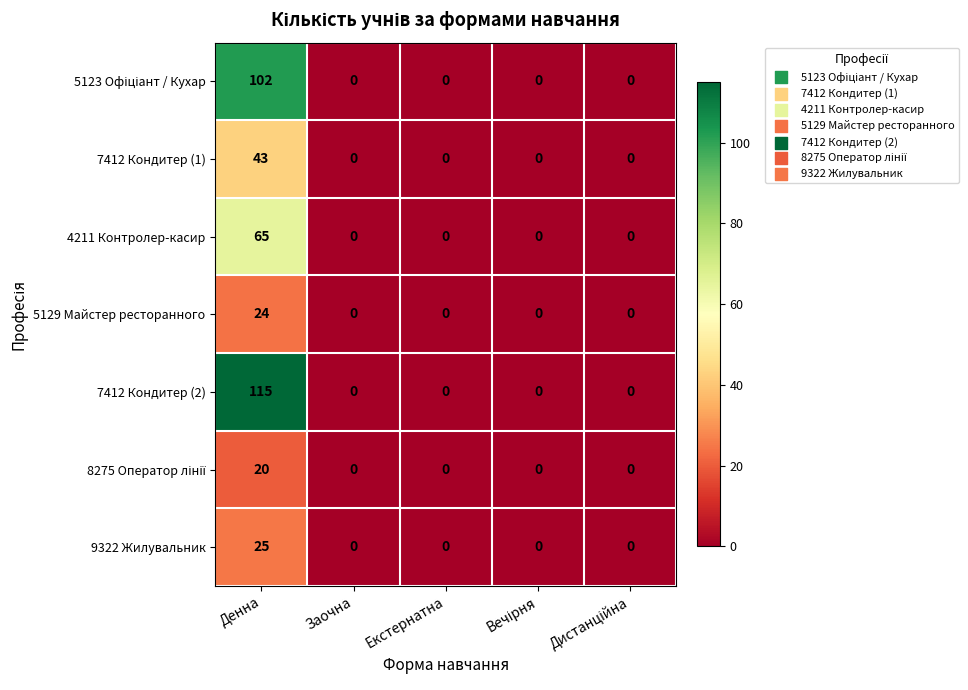

The value of 9322 Жилувальник at Екстернатна is 0. True or false?

True